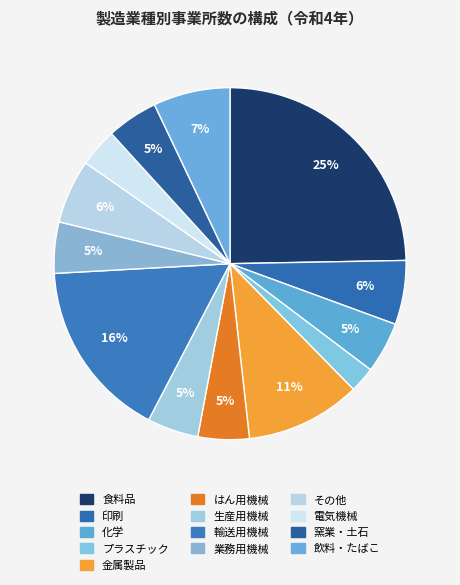

Count the number of slices in the pie.

13